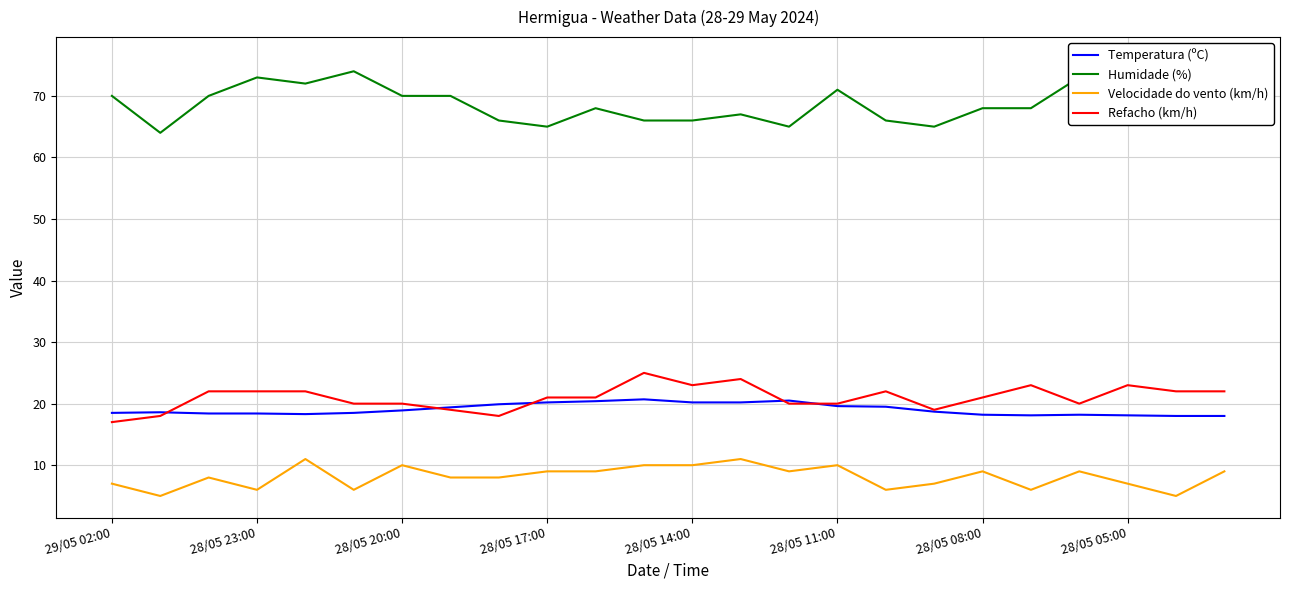

True or false: Temperatura (ºC) and Velocidade do vento (km/h) cross at least once.

False